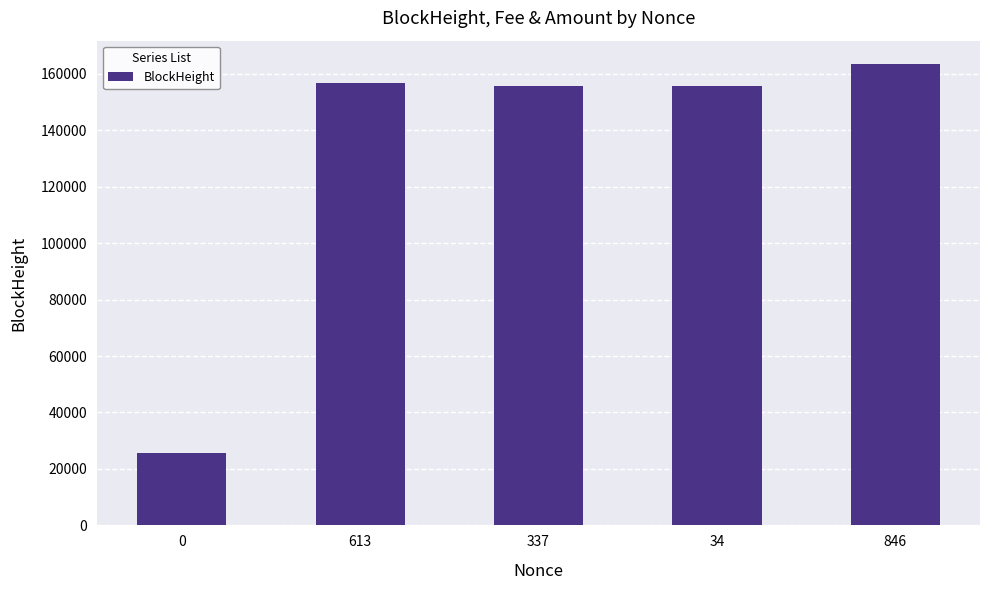

Does the chart contain stacked bars?

No